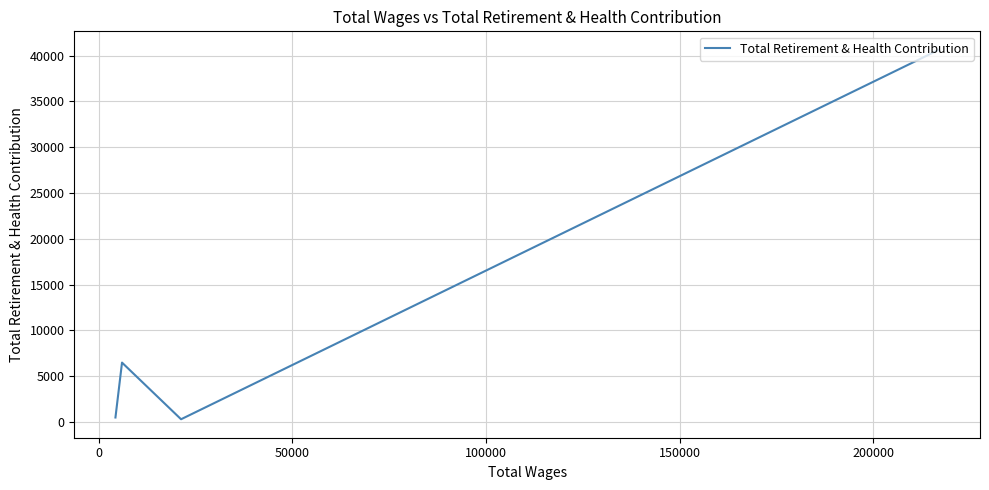

What is the average value?

11965